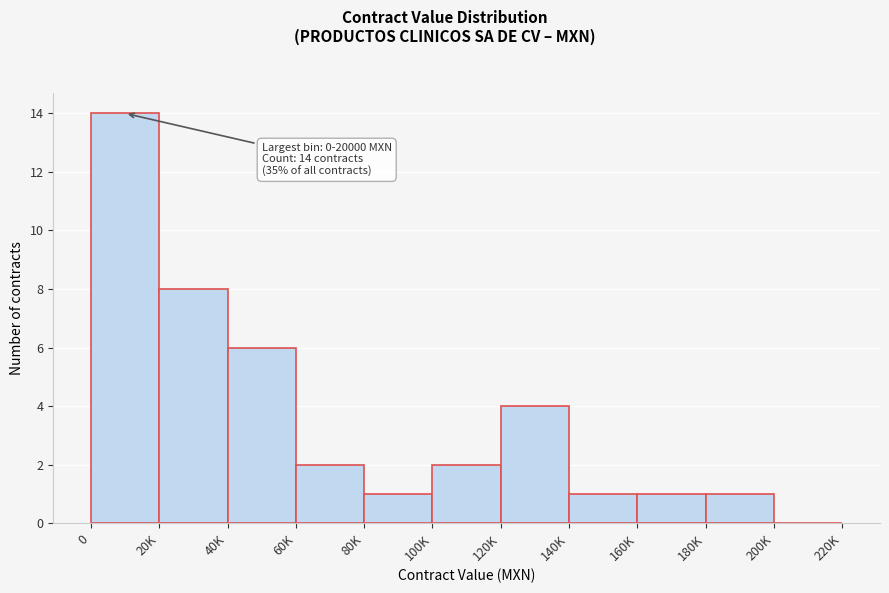

Reading left to right, what are all the values shown in this chart?

0=14	20K=8	40K=6	60K=2	80K=1	100K=2	120K=4	140K=1	160K=1	180K=1	200K=0